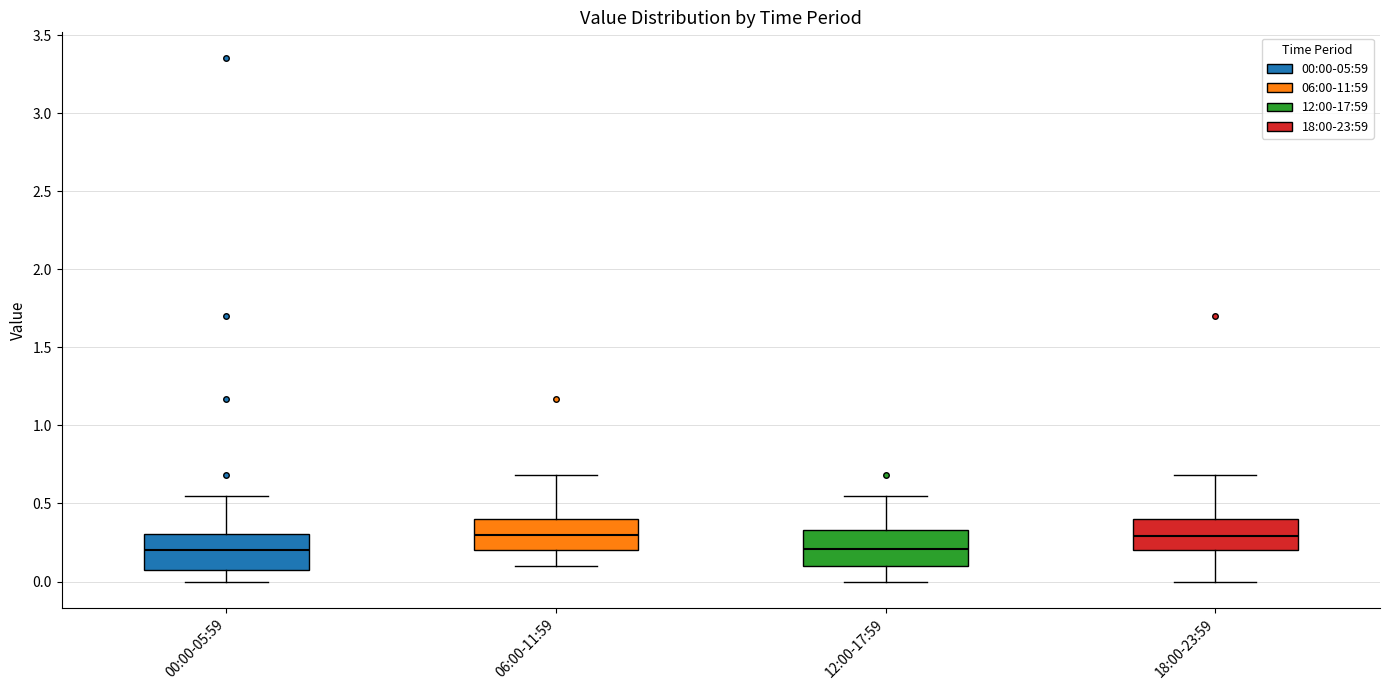

Where does the lower whisker of the box for 00:00-05:59 end on the y-axis? The values are not printed on the chart, so give them approximately, as read against the axis.

0.00